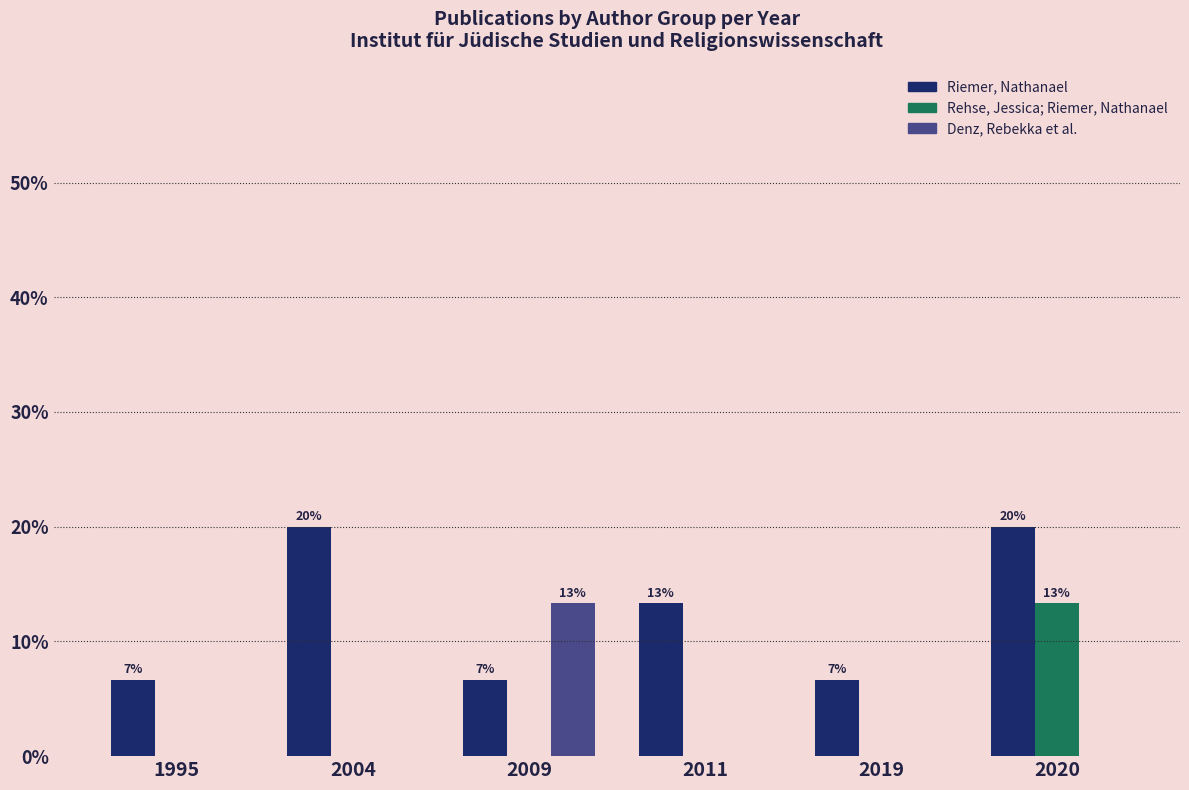

Reading left to right, extract all data points from this chart.

Riemer, Nathanael: 6.7	20.0	6.7	13.3	6.7	20.0
Rehse, Jessica; Riemer, Nathanael: 0.0	0.0	0.0	0.0	0.0	13.3
Denz, Rebekka et al.: 0.0	0.0	13.3	0.0	0.0	0.0